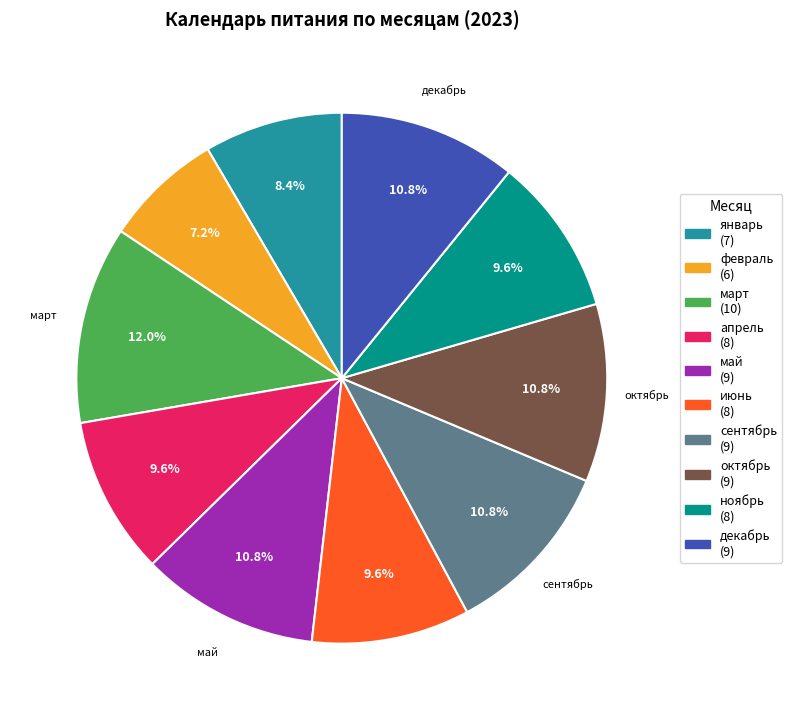

Is there a majority slice in this chart?

No